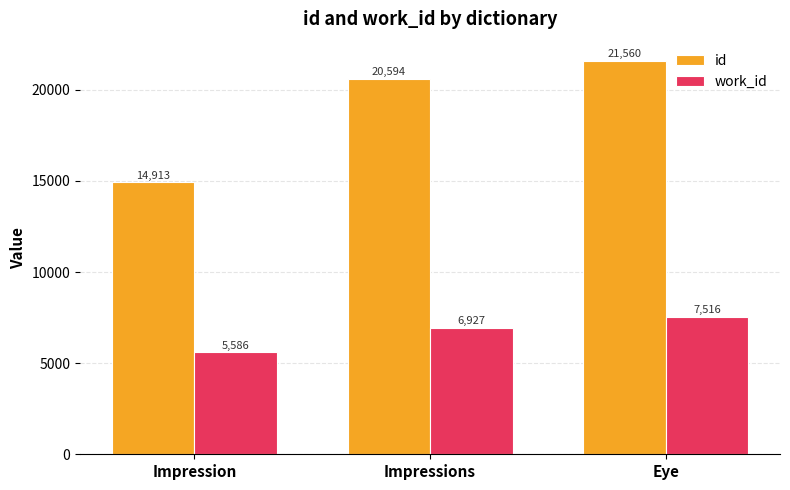

At which category does the chart reach its peak across all series?

Eye